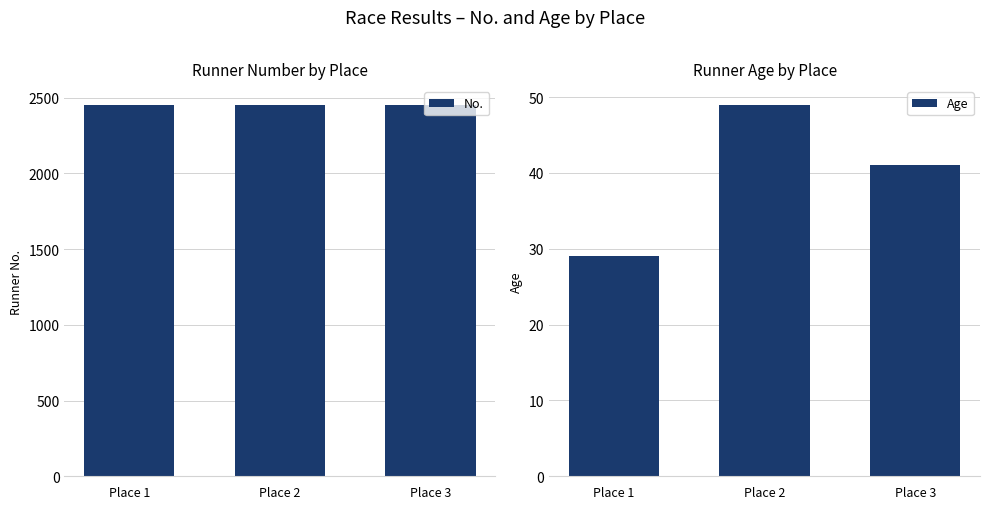

What is the value of the No. bar at the 3rd from the left?

2453